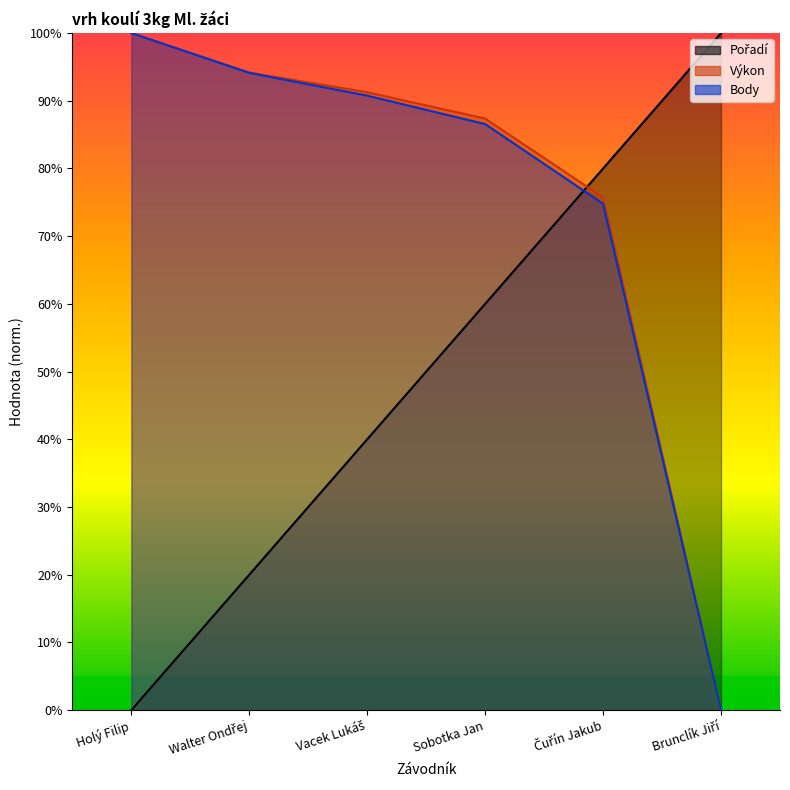

Which series ends up on top after the final intersection of Pořadí and Výkon?

Pořadí